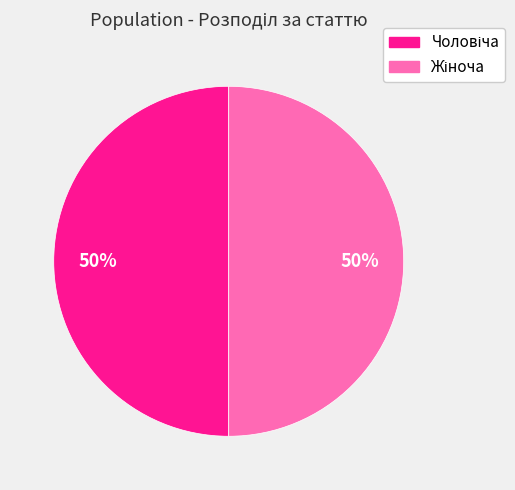

To the nearest percent, what is the average slice percentage?

50%